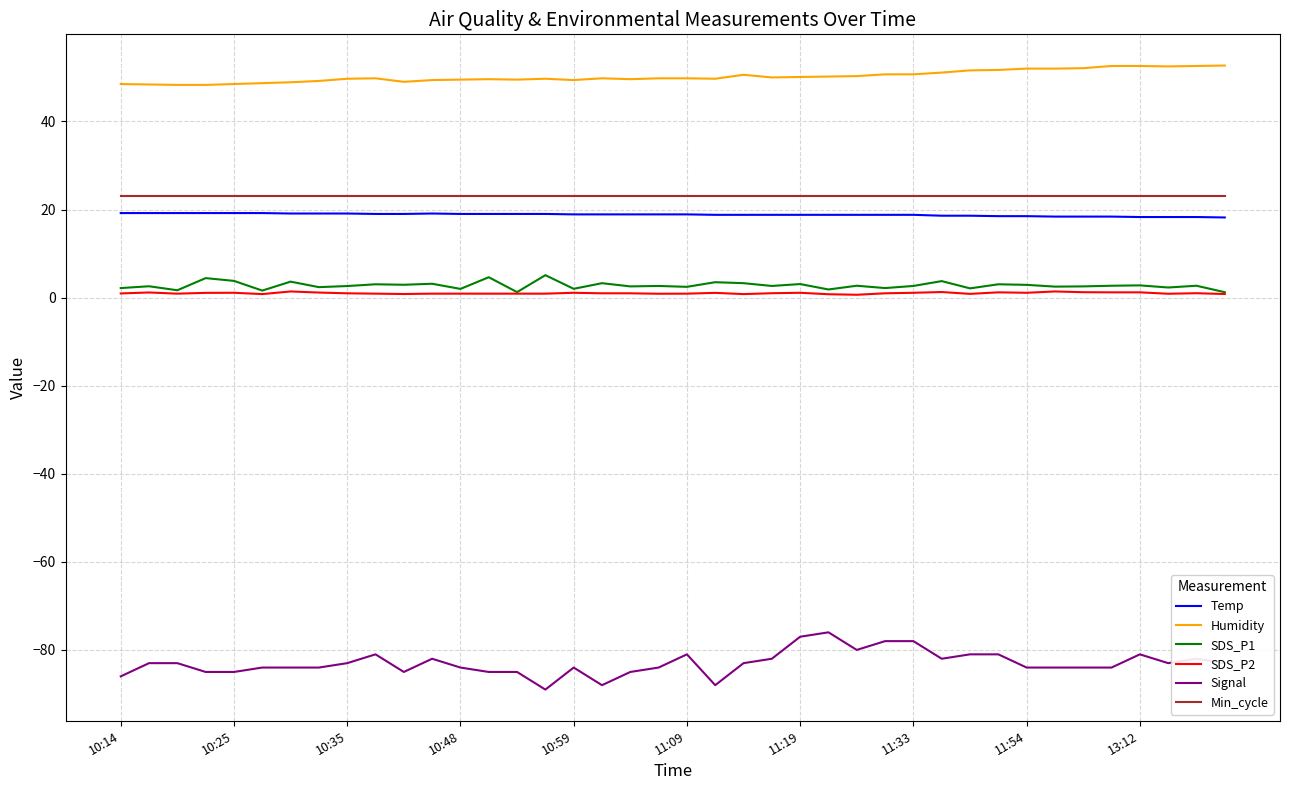

Which series has the largest range (max minus min)?

Signal